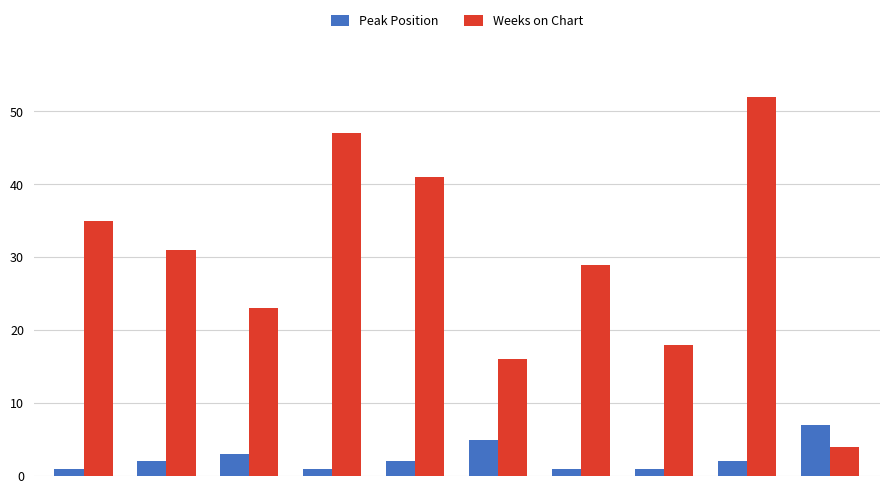

What is the difference between the maximum and minimum values in the Peak Position series?

6